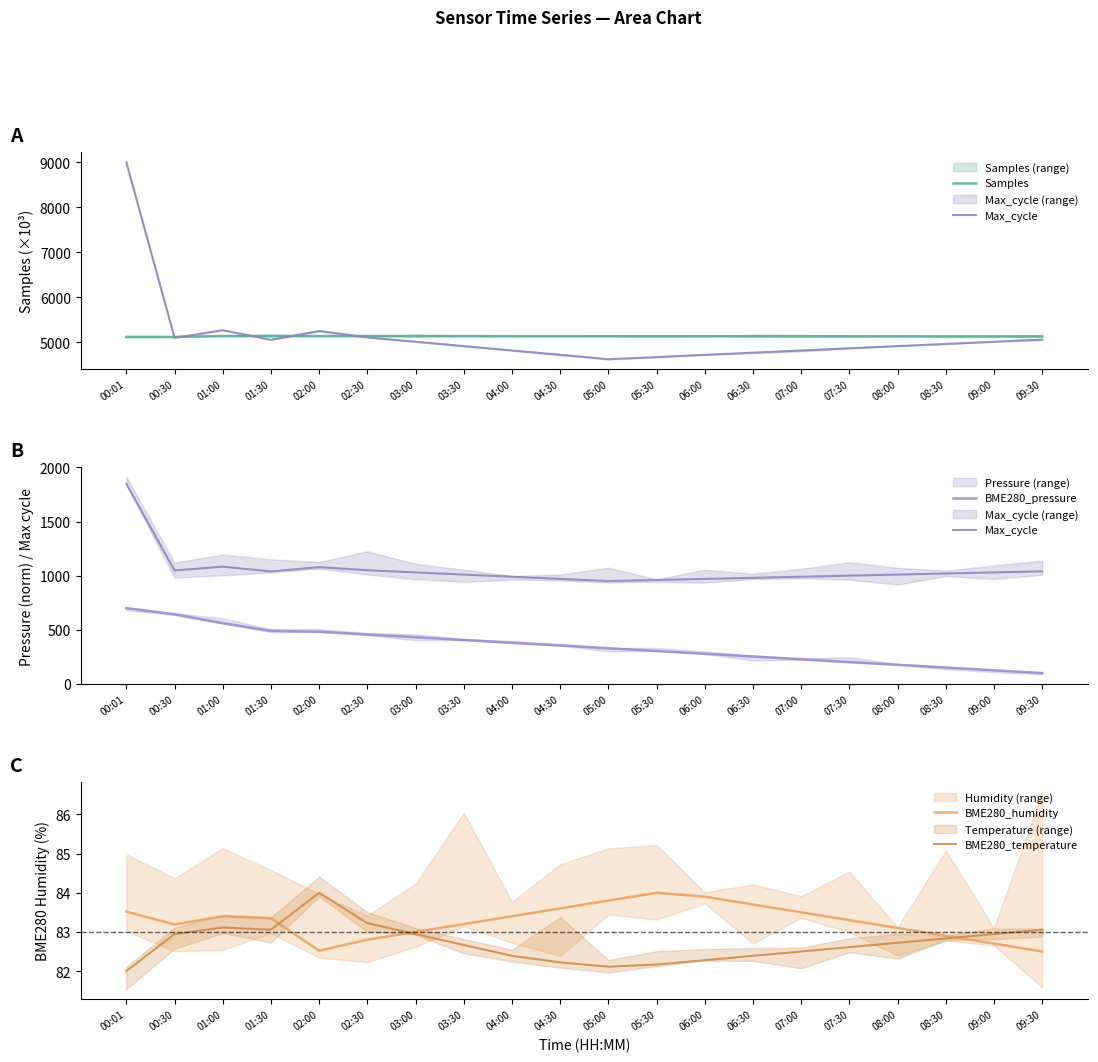

How many values in the BME280_temperature series exceed 82?

19